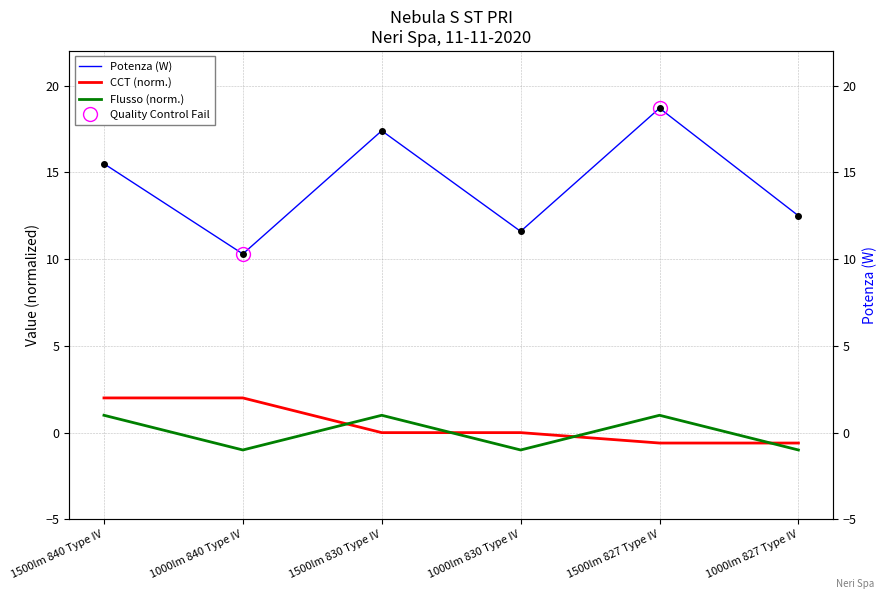

Reading left to right, extract all data points from this chart.

Potenza: 1500lm 840 Type IV=15.5	1000lm 840 Type IV=10.3	1500lm 830 Type IV=17.4	1000lm 830 Type IV=11.6	1500lm 827 Type IV=18.7	1000lm 827 Type IV=12.5
Flusso: 1500lm 840 Type IV=1.0	1000lm 840 Type IV=-1.0	1500lm 830 Type IV=1.0	1000lm 830 Type IV=-1.0	1500lm 827 Type IV=1.0	1000lm 827 Type IV=-1.0
CCT: 1500lm 840 Type IV=2.0	1000lm 840 Type IV=2.0	1500lm 830 Type IV=0.0	1000lm 830 Type IV=0.0	1500lm 827 Type IV=-0.6	1000lm 827 Type IV=-0.6